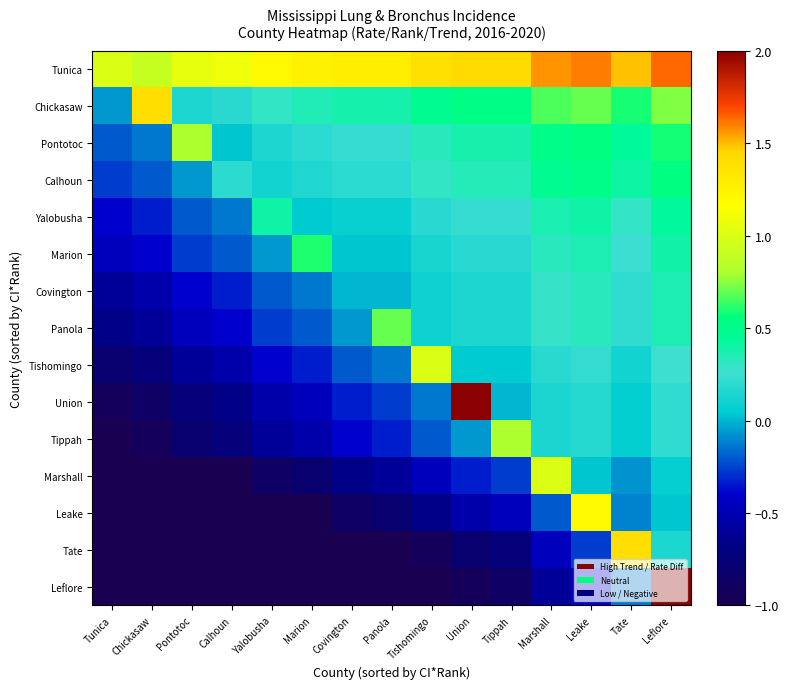

Rank the series by their maximum value, from highest to lowest.

Union, Leflore, Tunica, Chickasaw, Tate, Leake, Tishomingo, Marshall, Pontotoc, Tippah, Panola, Marion, Calhoun, Yalobusha, Covington